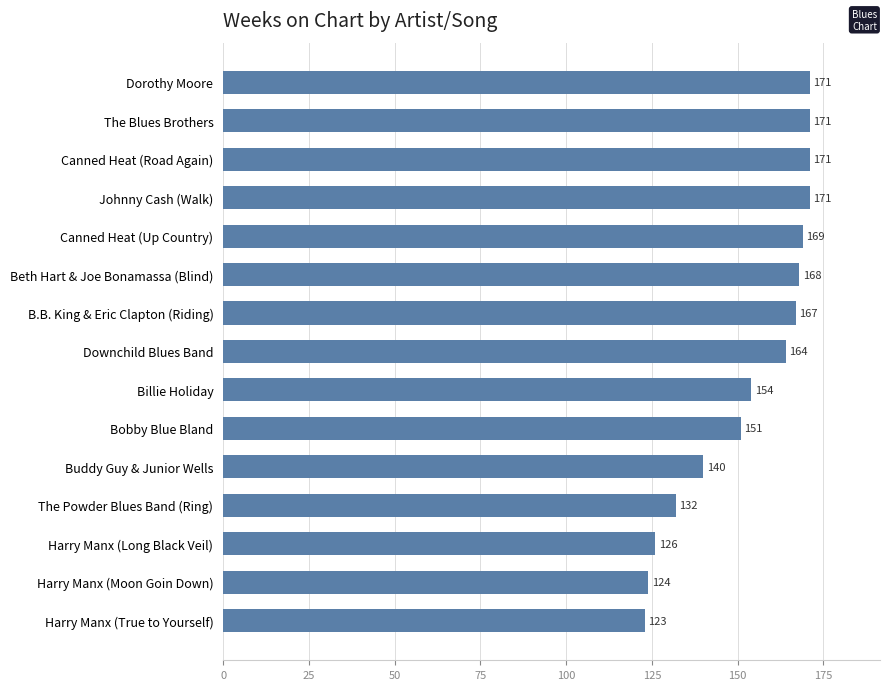

True or false: the data shows 151 at Bobby Blue Bland.

True